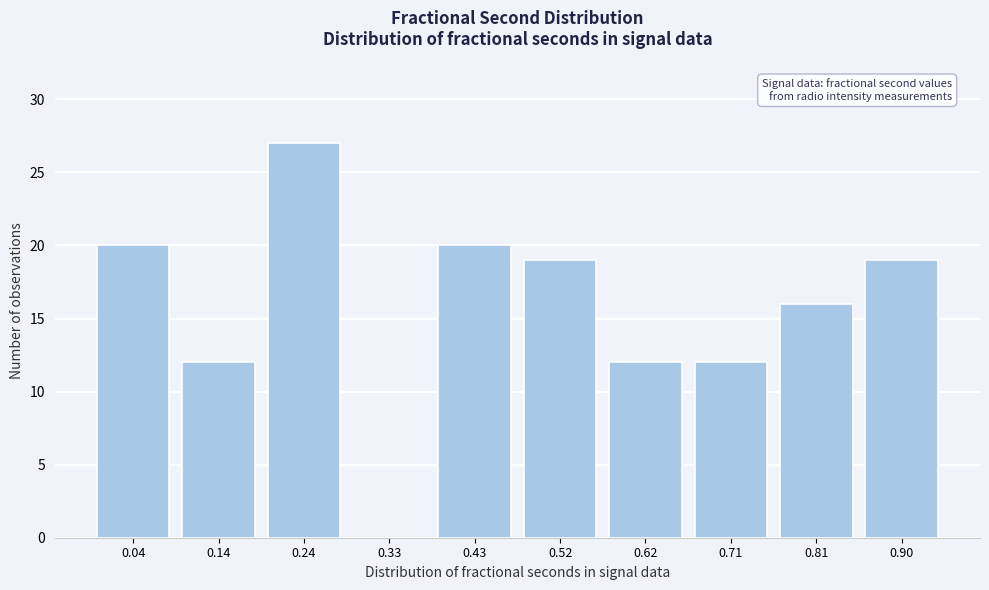

Reading right to left, list all the values displayed in this chart.

0.90=19	0.81=16	0.71=12	0.62=12	0.52=19	0.43=20	0.33=0	0.24=27	0.14=12	0.04=20